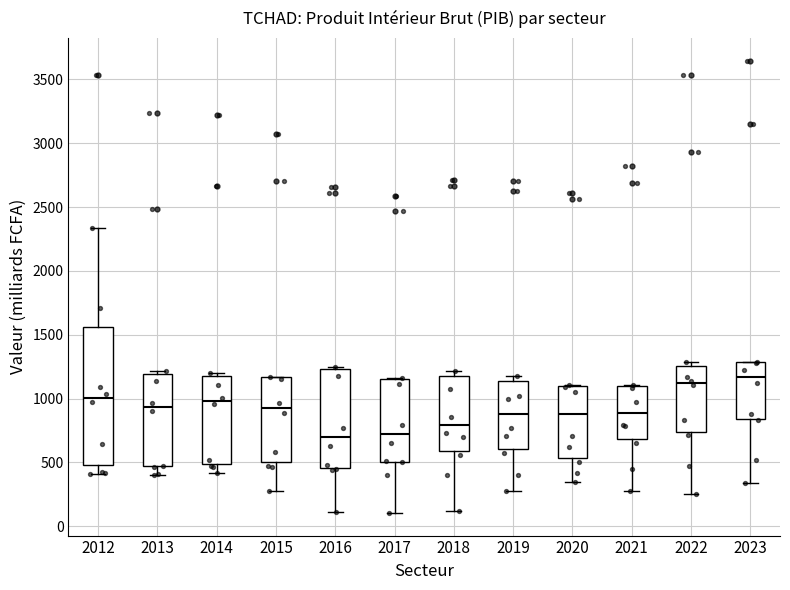

Reading left to right, read every box against the y-axis: the position of its median line, the range the box covers, and the ends of its whiskers. The values are not printed on the chart, so give them approximately, as read against the axis.

2012: median 1000, box 500 to 1550, whiskers 400 to 2350
2013: median 950, box 450 to 1200, whiskers 400 to 1200 (just above the box's upper edge)
2014: median 1000, box 500 to 1150, whiskers 400 to 1200
2015: median 950, box 500 to 1150, whiskers 250 to 1150
2016: median 700, box 450 to 1250, whiskers 100 to 1250 (just above the box's upper edge)
2017: median 700, box 500 to 1150, whiskers 100 to 1150
2018: median 800, box 600 to 1200, whiskers 100 to 1200 (just above the box's upper edge)
2019: median 900, box 600 to 1150, whiskers 300 to 1150 (just above the box's upper edge)
2020: median 900, box 550 to 1100, whiskers 350 to 1100
2021: median 900, box 700 to 1100, whiskers 250 to 1100
2022: median 1100, box 750 to 1250, whiskers 250 to 1300
2023: median 1150, box 850 to 1300, whiskers 350 to 1300